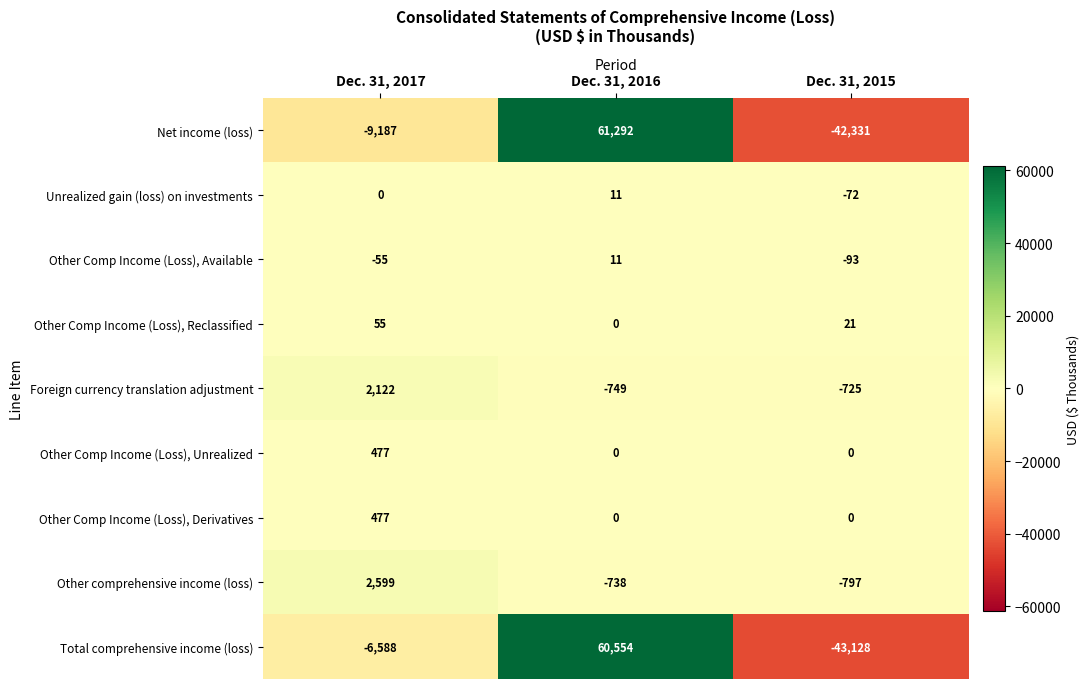

How many series are shown in this chart?

9